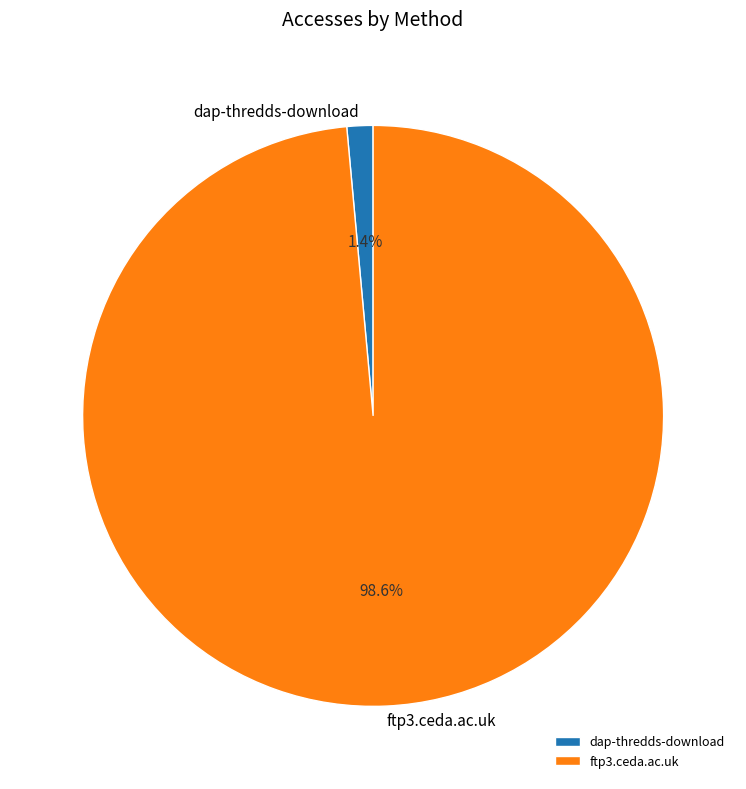

Is the sum of dap-thredds-download and ftp3.ceda.ac.uk greater than half?

Yes